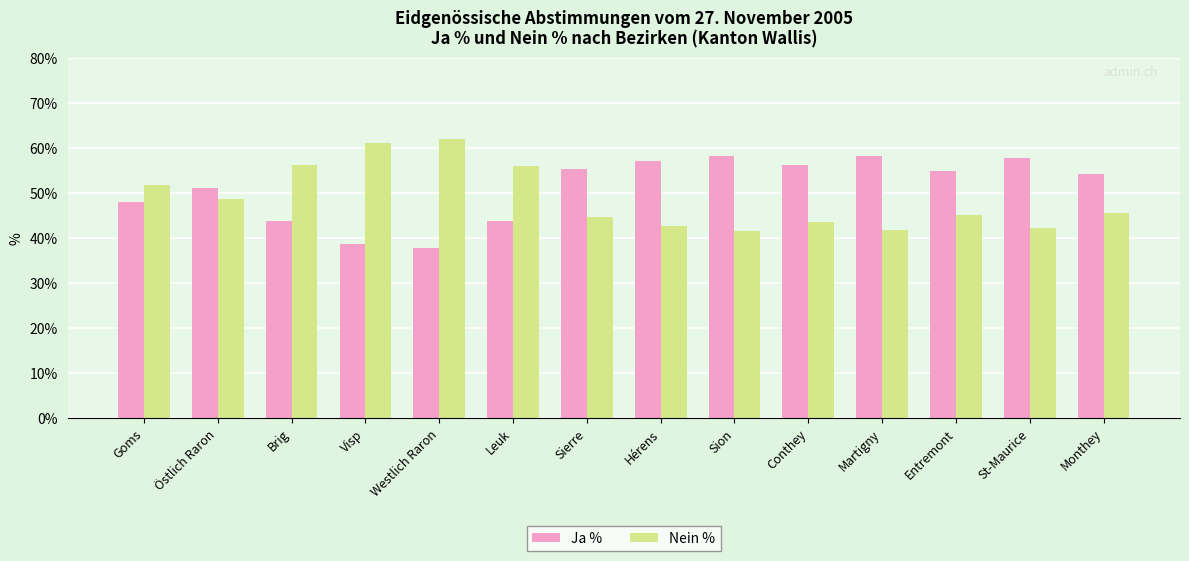

Is it true that Nein % equals 42.2 at St-Maurice?

True